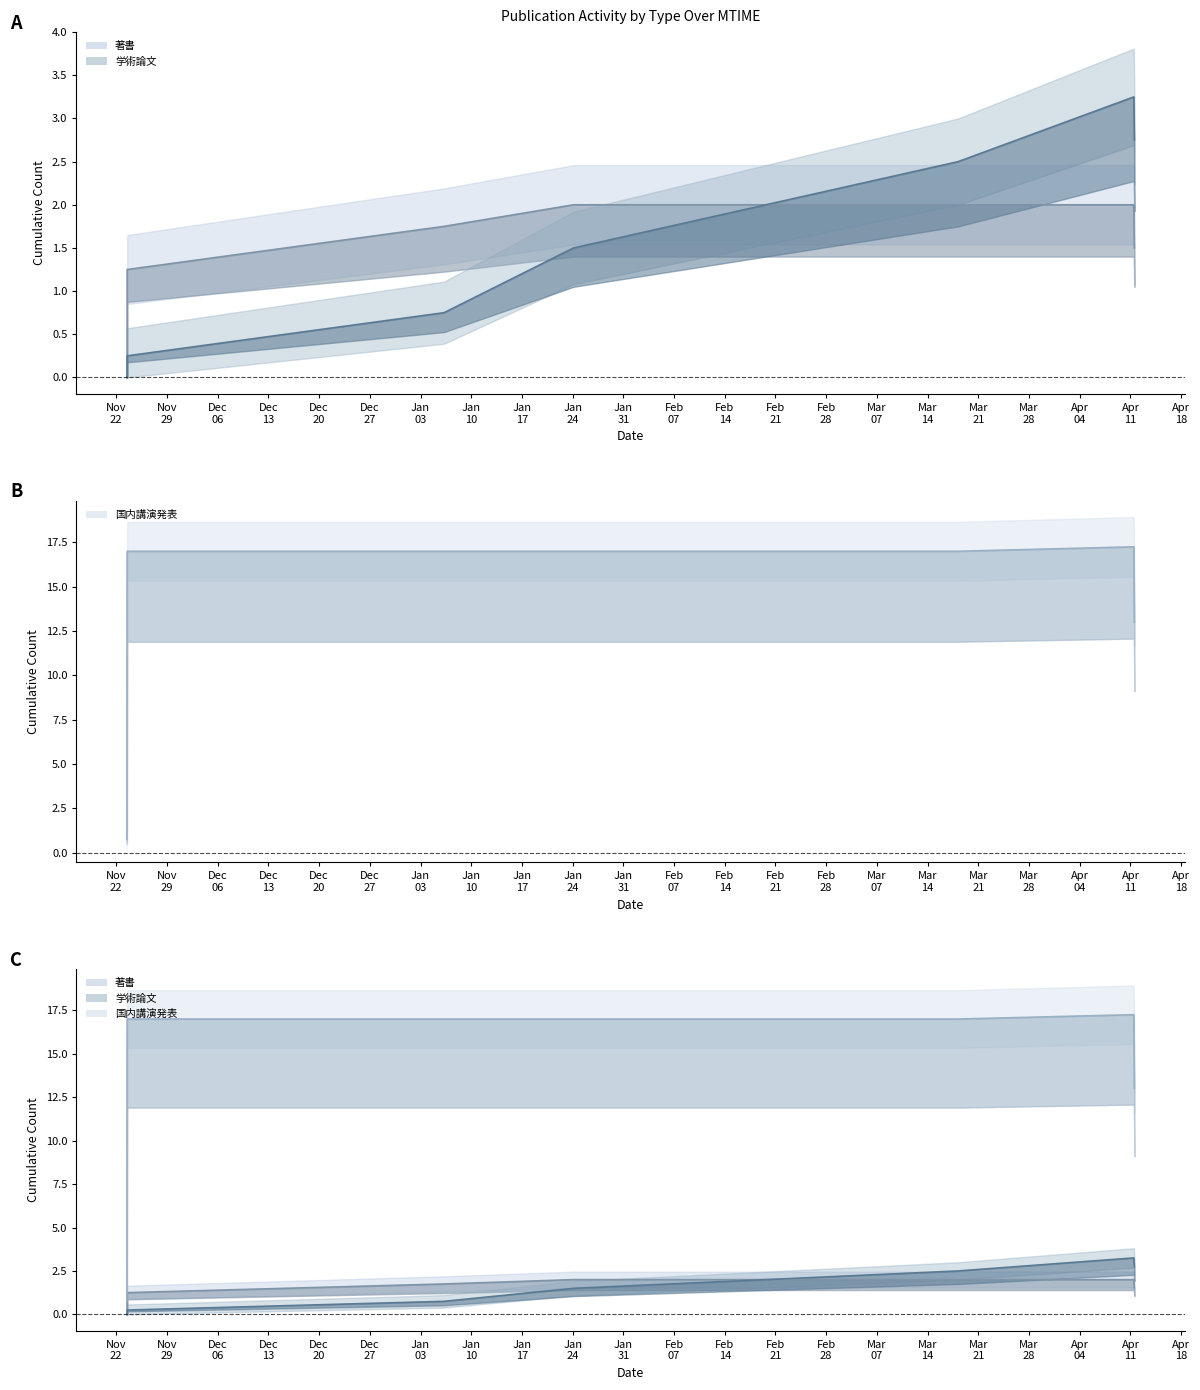

What is the maximum value for 国内講演発表 (trend)?

17.2